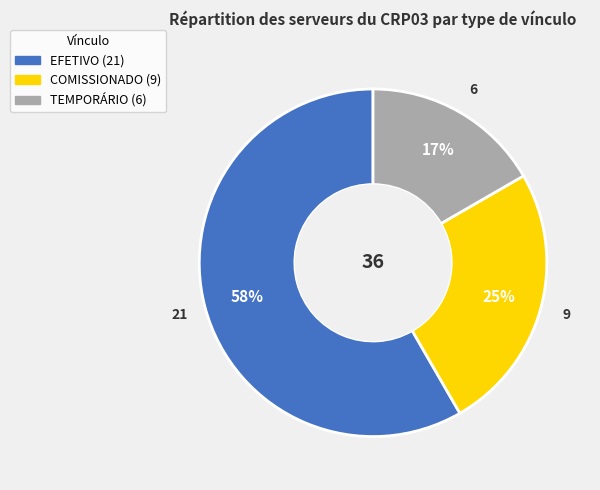

To the nearest percent, what is the average slice percentage?

33%